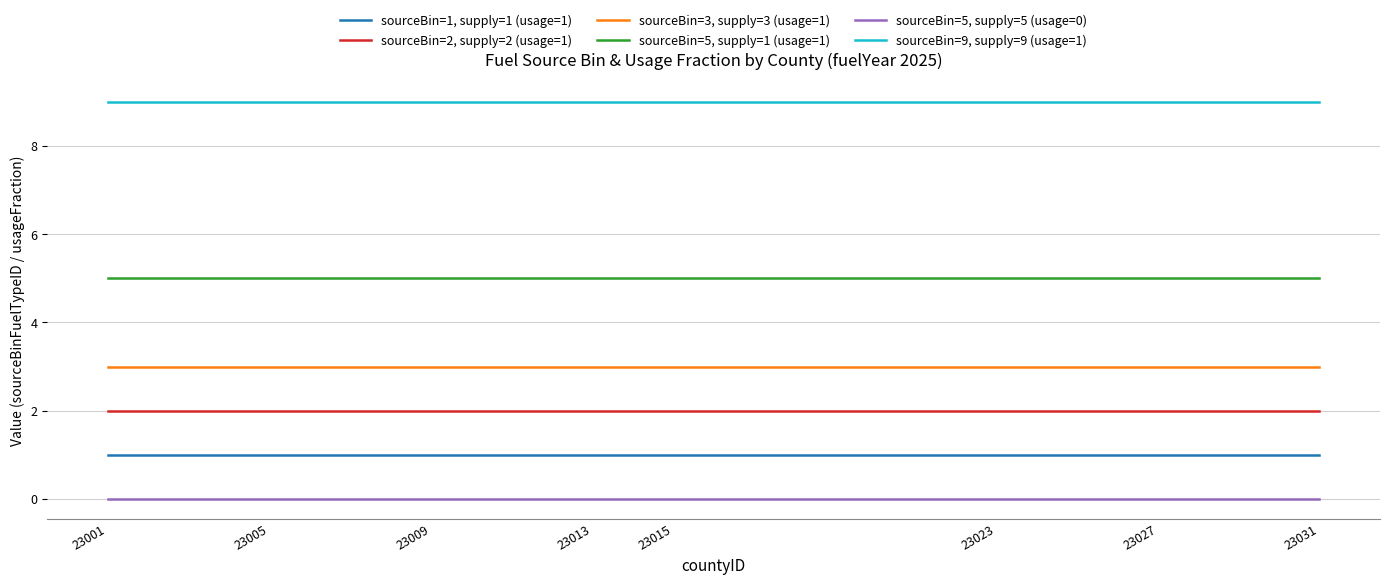

Is it true that sourceBin=3, supply=3 (usage=1) equals 3 at 23013?

True